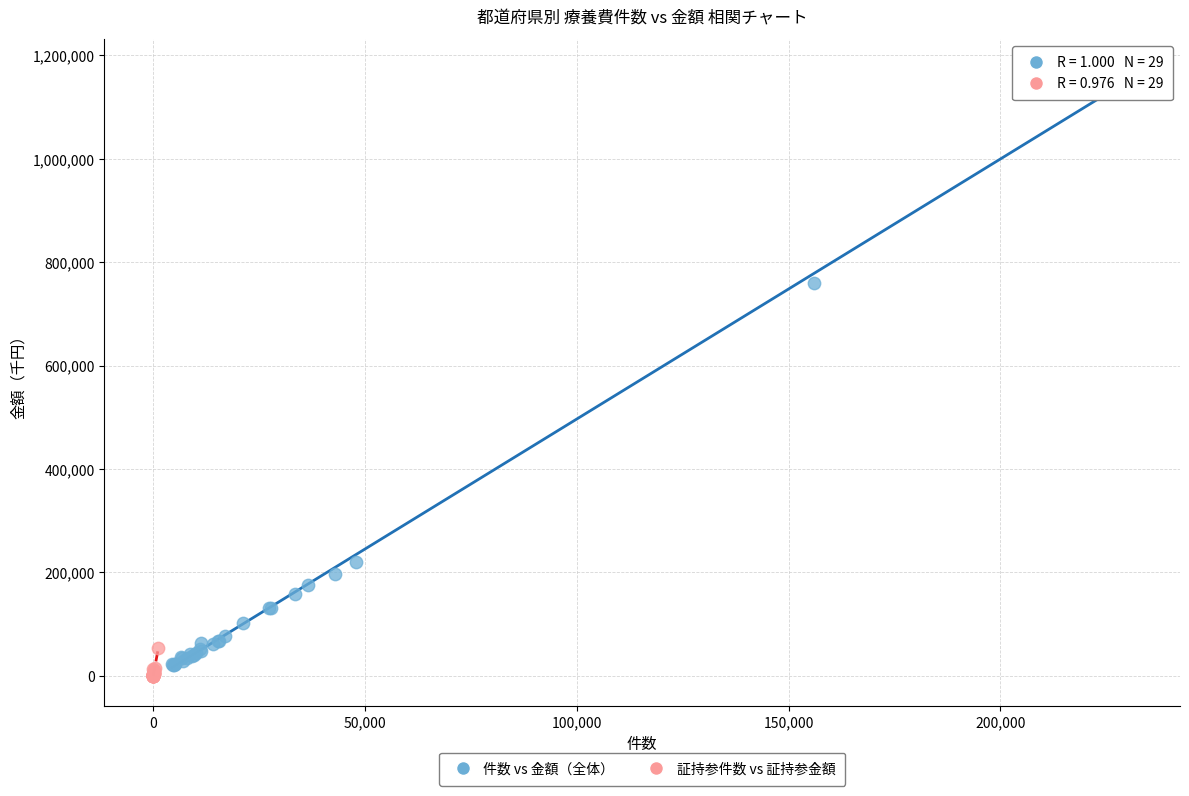

Which series contains the highest Y value?

件数 vs 金額（全体）